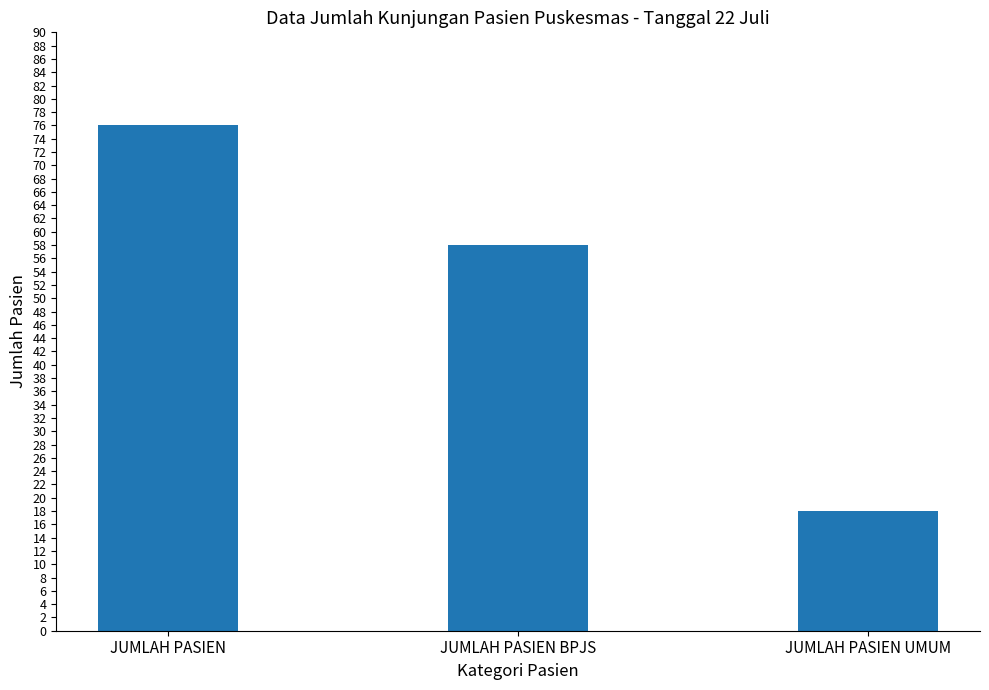

What is the label of the 1st bar from the left?

JUMLAH PASIEN